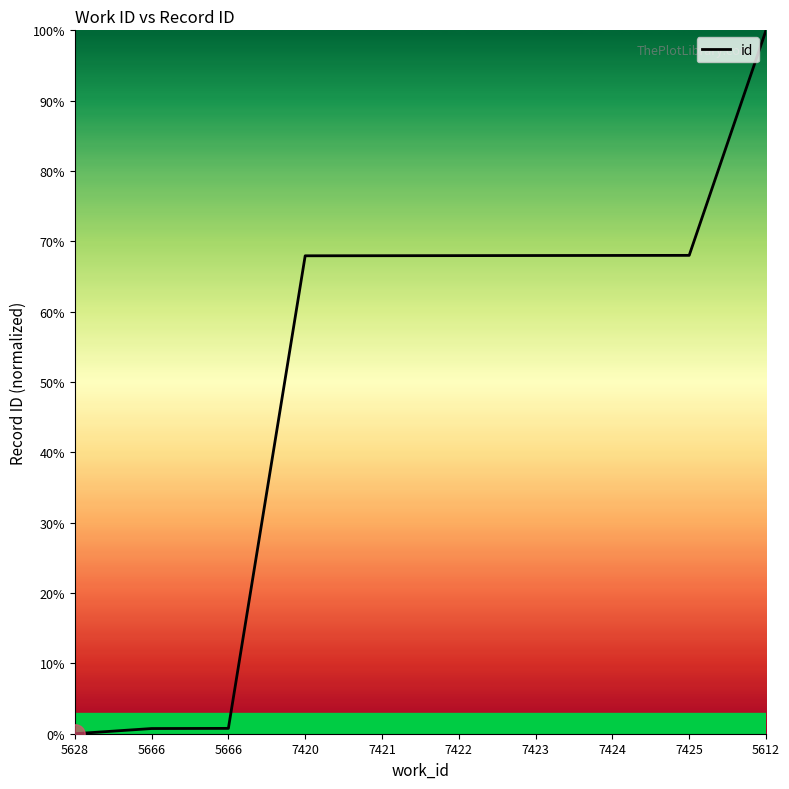

What is the label of the 8th point from the right?

5666